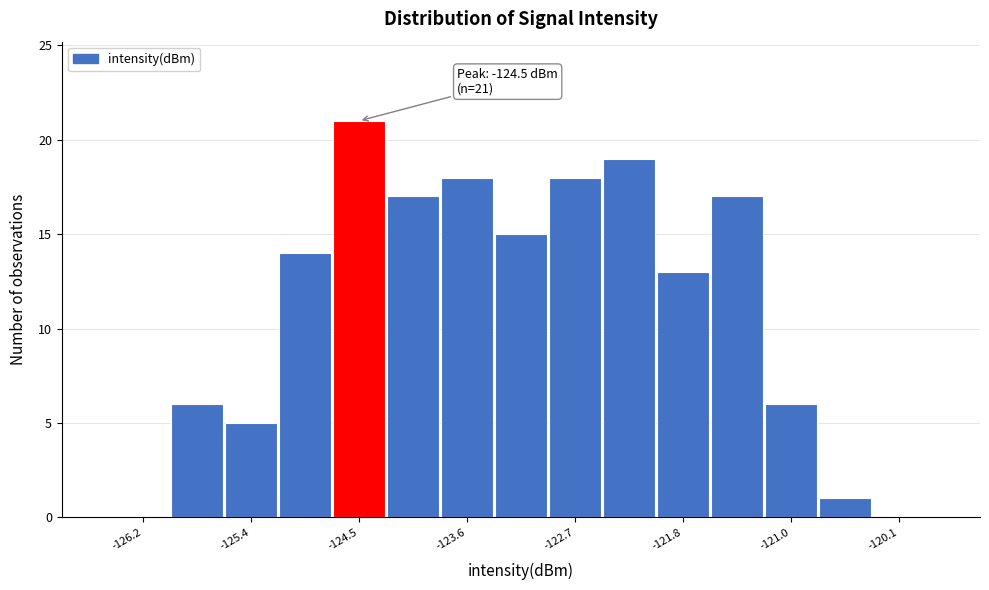

Over which range of the x-axis is the bar tallest?

-124.7 to -124.3